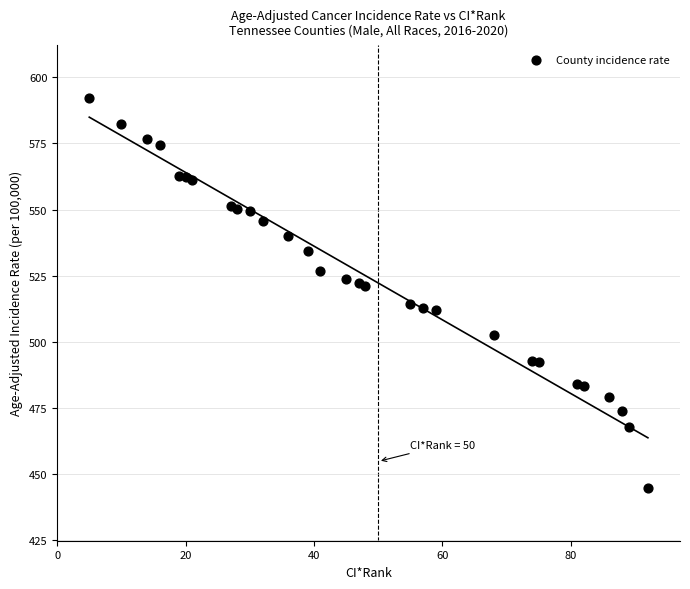

What is the range of Y values (max minus min)?

147.5